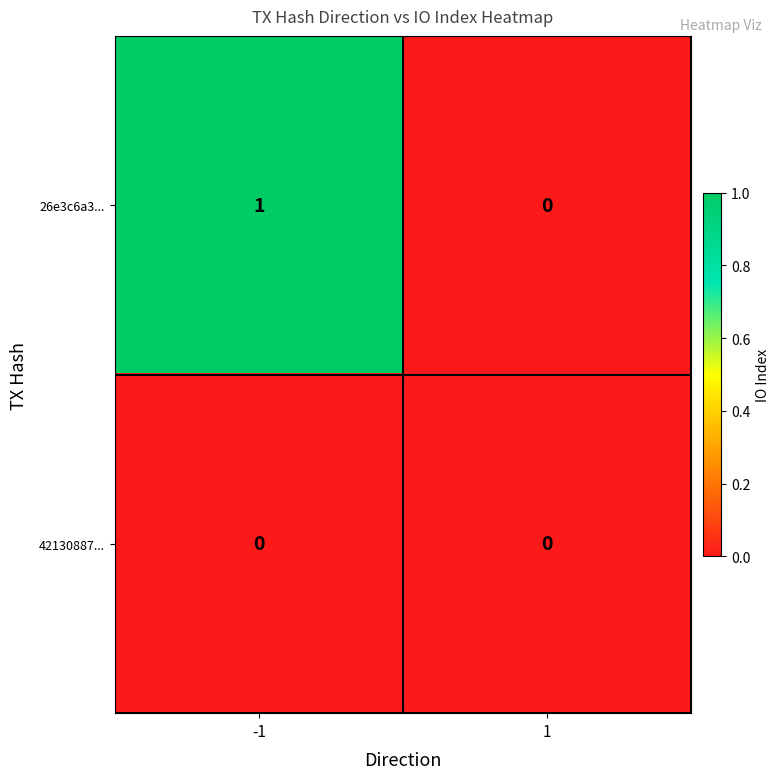

Which series has the largest total across all categories?

26e3c6a3...